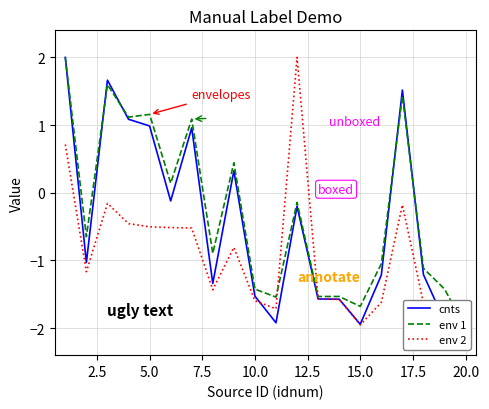

After their last crossing, which series has the higher values: cnts or env 1?

env 1